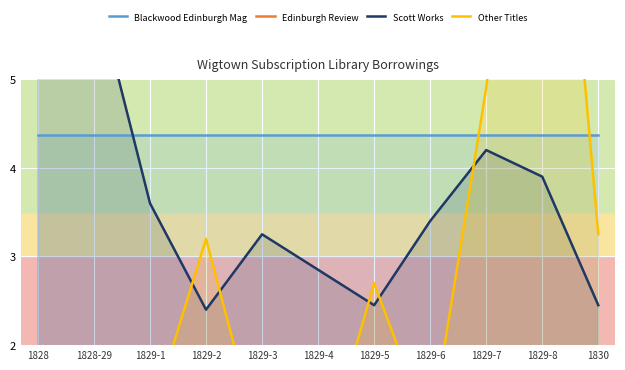

Which category has the highest value in the Other Titles series?

1829-8